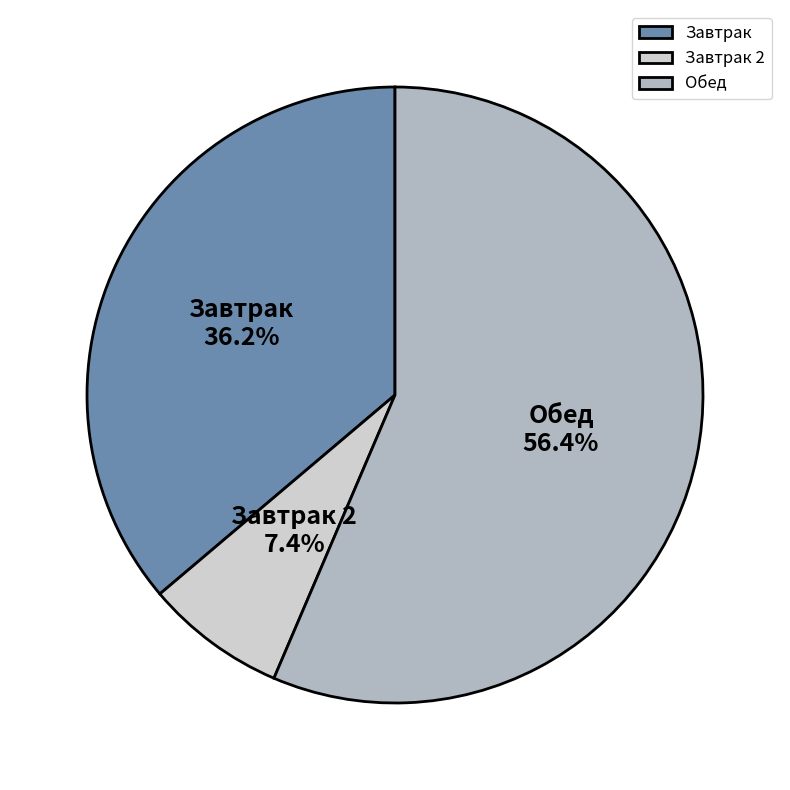

What is the largest slice in the pie chart?

Обед